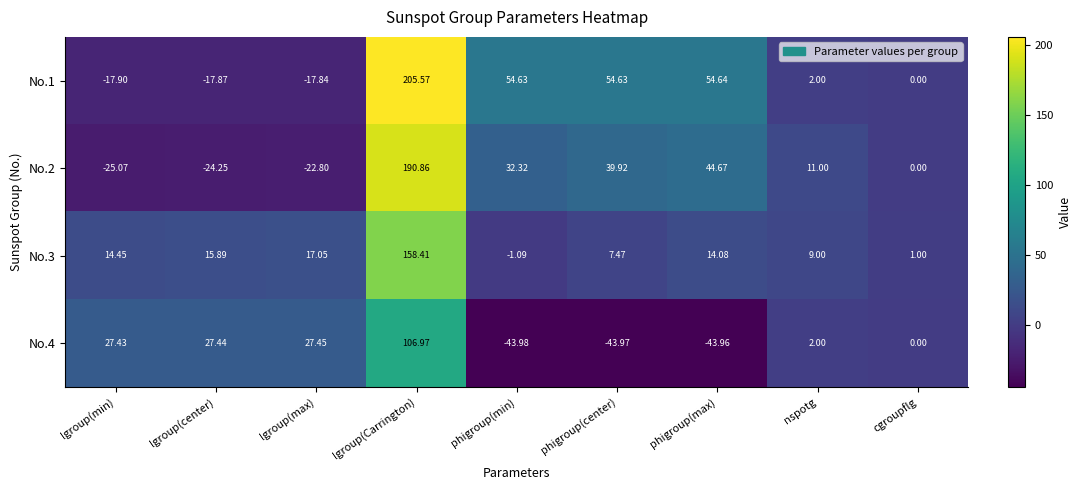

At which label is No.2 closest to 82?

phigroup(max)